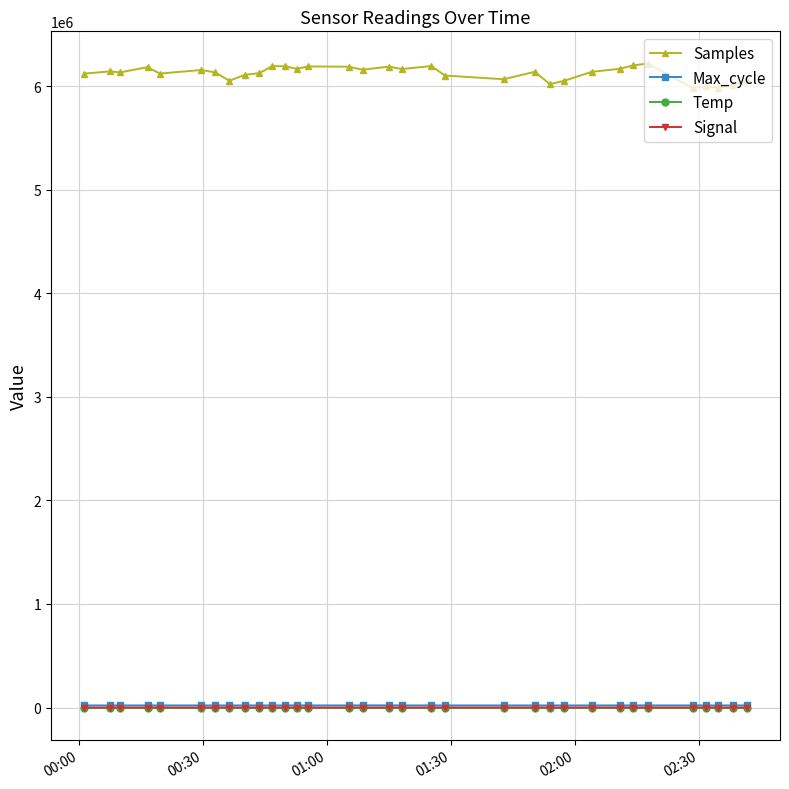

What is the smallest value displayed?

-83.0